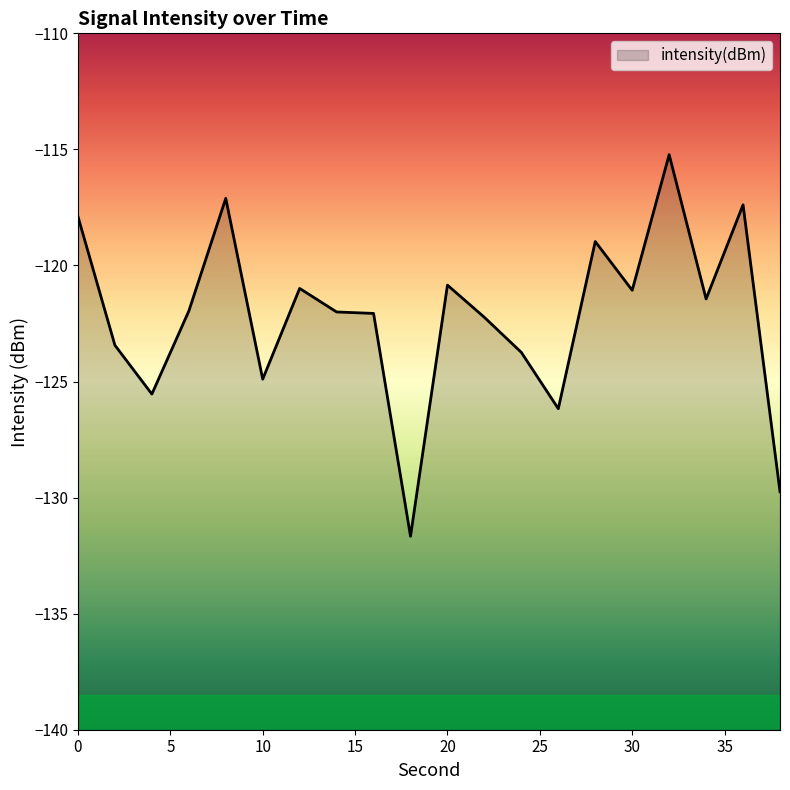

At which label is the value closest to -123?

2